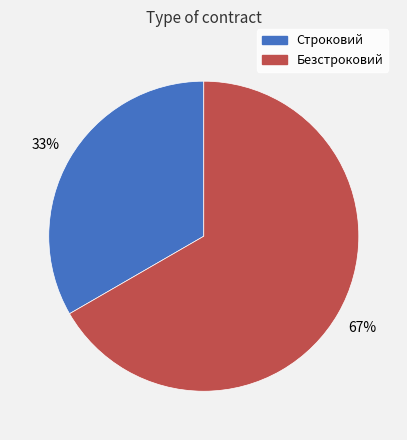

The Строковий slice represents 39% of the pie. True or false?

False